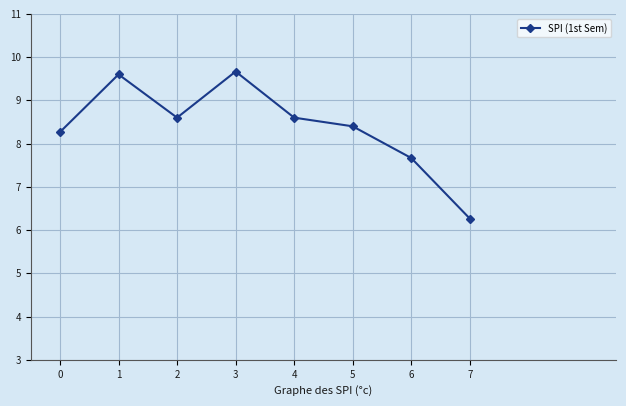

Where is the first local minimum?

2